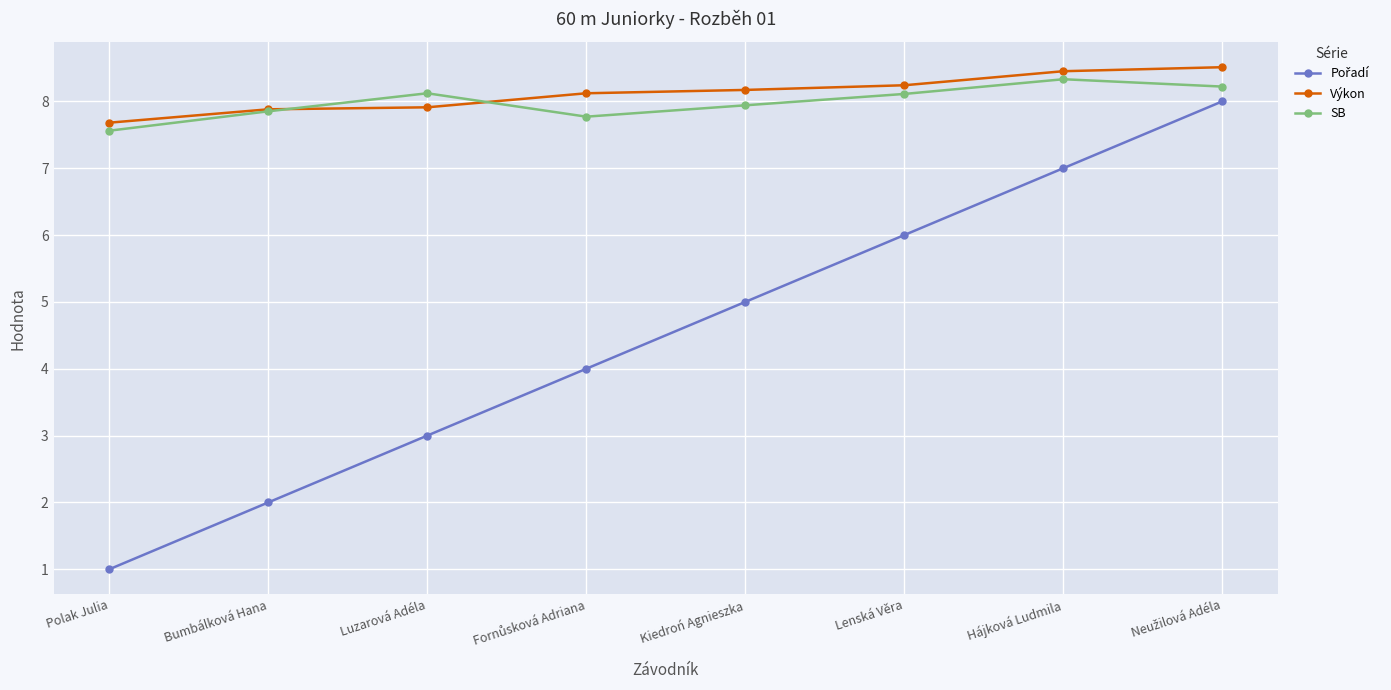

What is the maximum value shown in the chart?

8.5